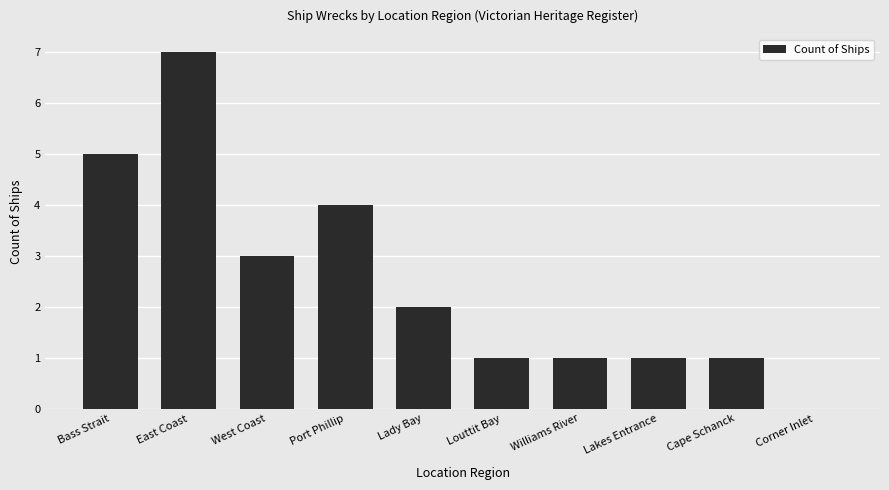

Between Williams River and Port Phillip, which is larger?

Port Phillip